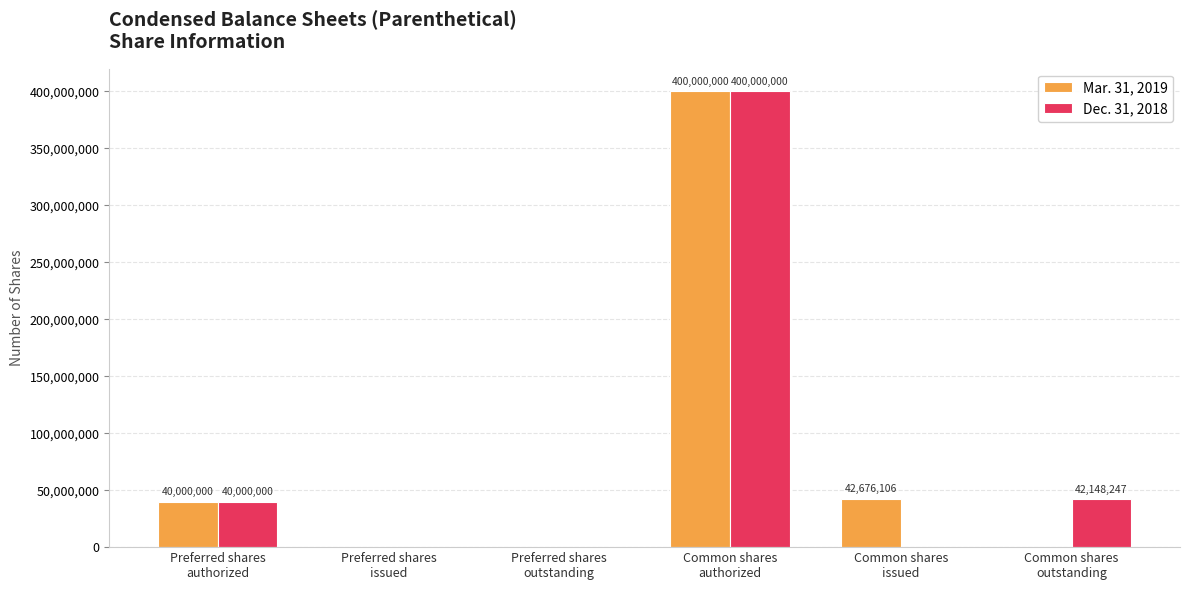

How many groups of bars are there?

6